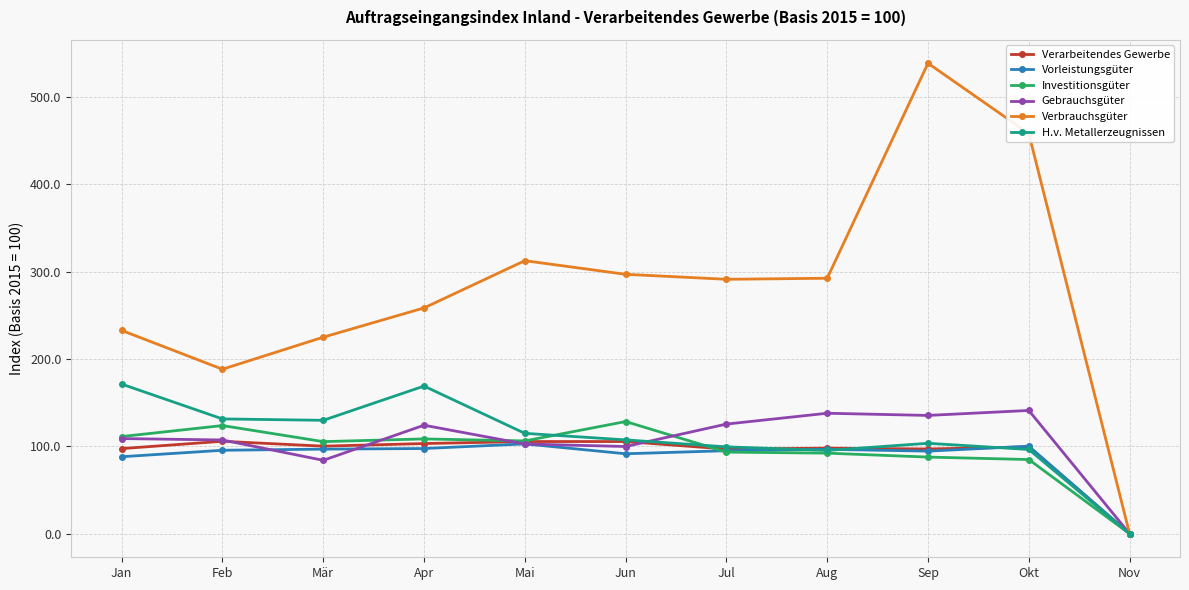

Does the chart display data point markers on the line(s)?

Yes